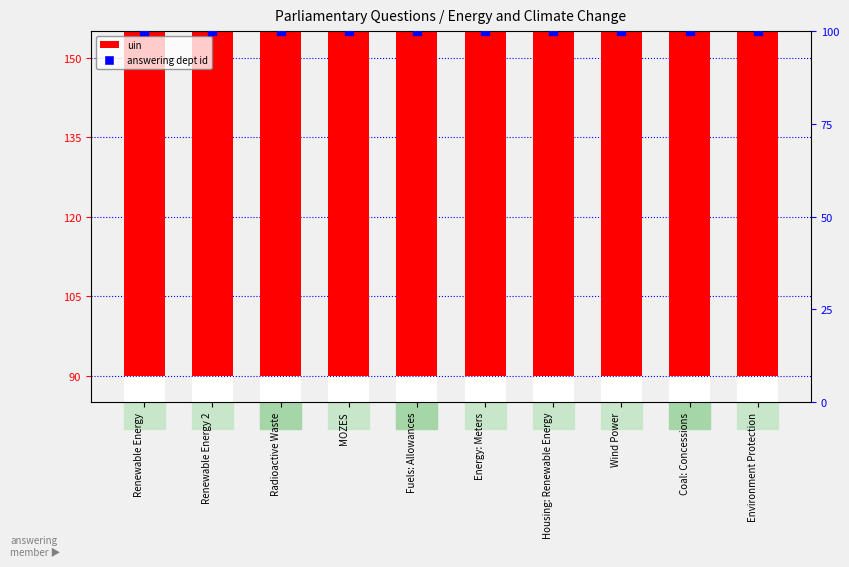

Which series contains the highest Y value?

uin